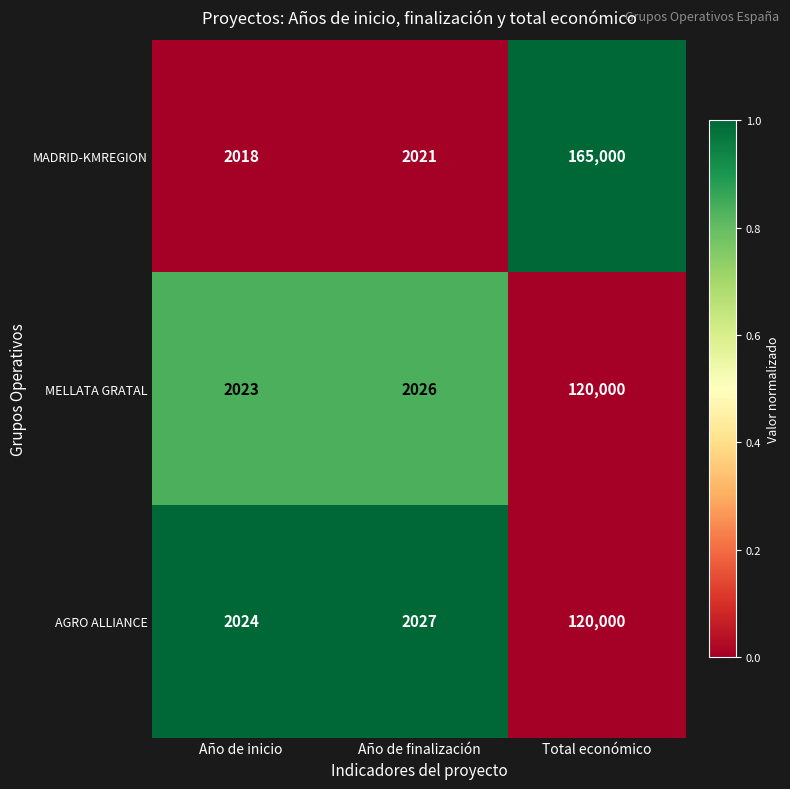

What is the total value across all series at Año de finalización?

6074